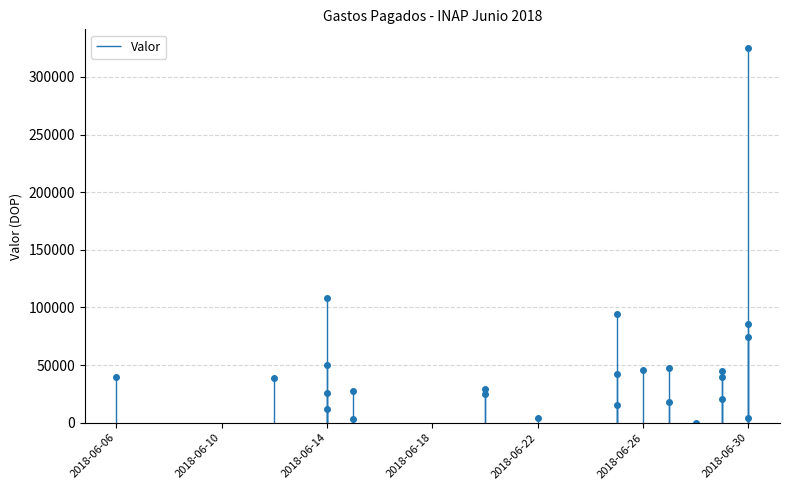

At which label does the data first exceed 38885?

2018-06-06